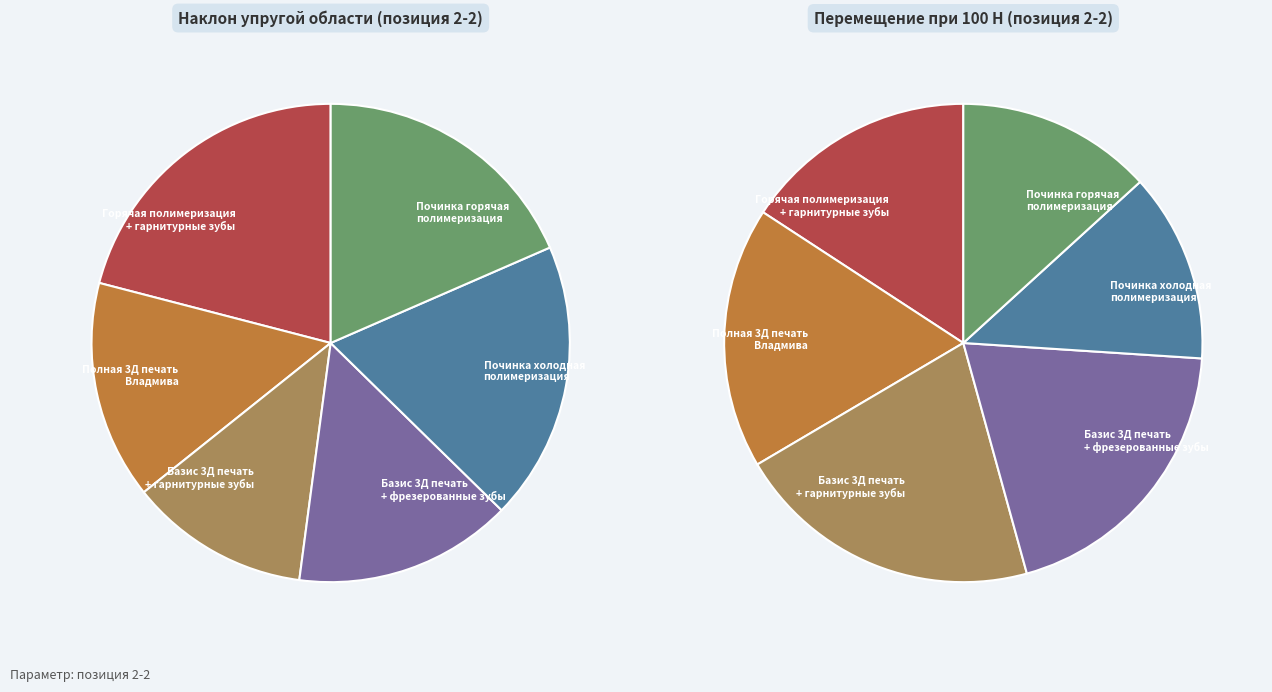

Which has a higher value, Горячая полимеризация + гарнитурные зубы or Базис 3Д печать + фрезерованные зубы?

Горячая полимеризация + гарнитурные зубы